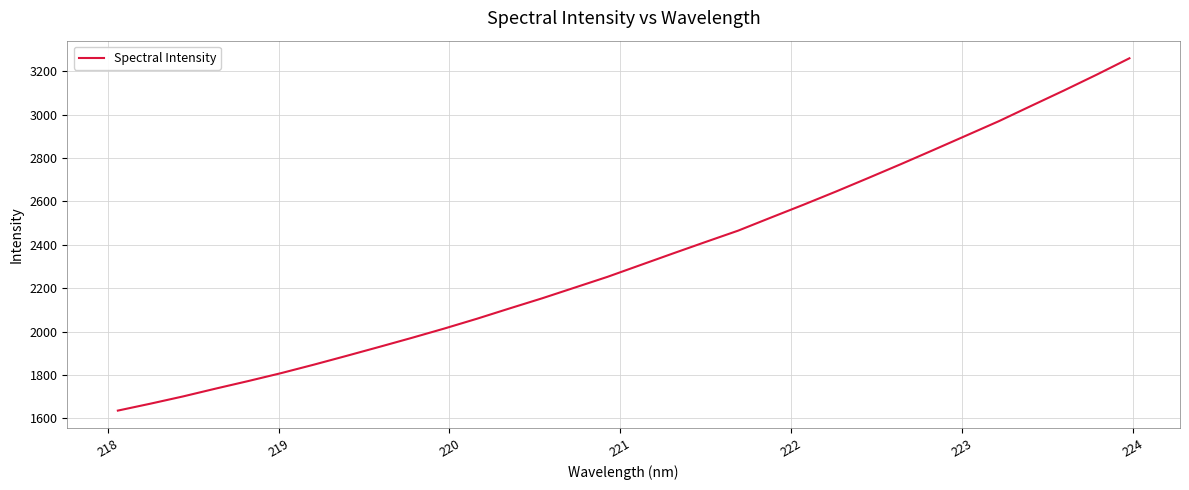

What is the maximum value shown in the chart?

3260.4